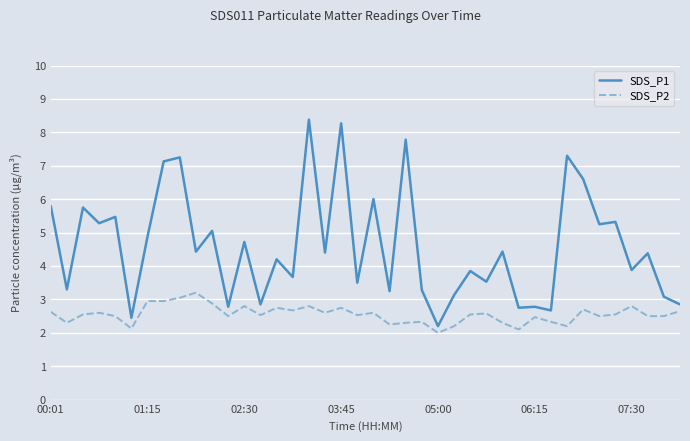

Which series has the widest spread of values?

SDS_P1